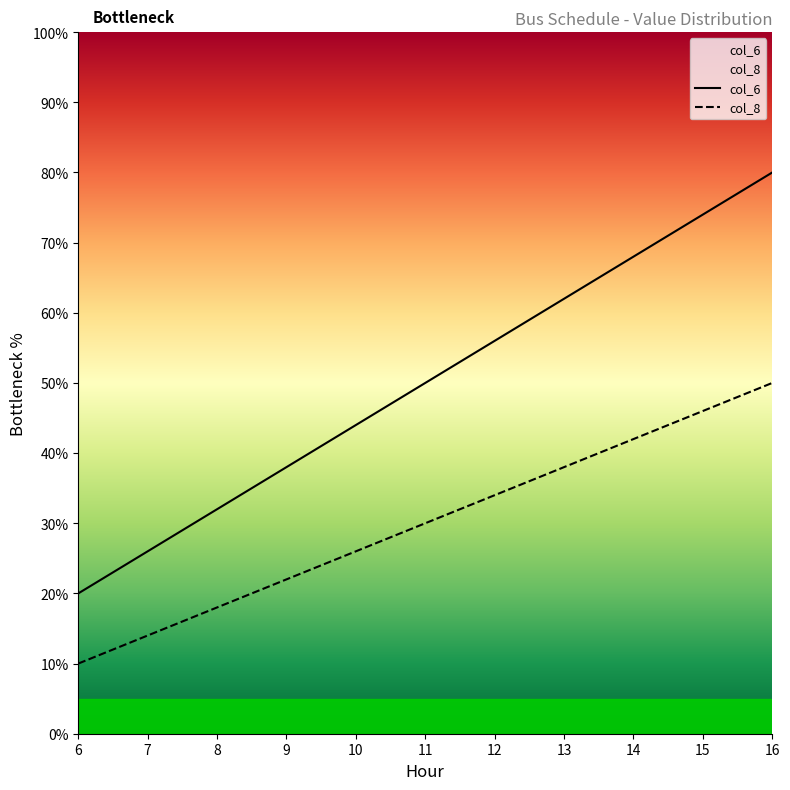

True or false: col_6 and col_8 cross at least once.

False